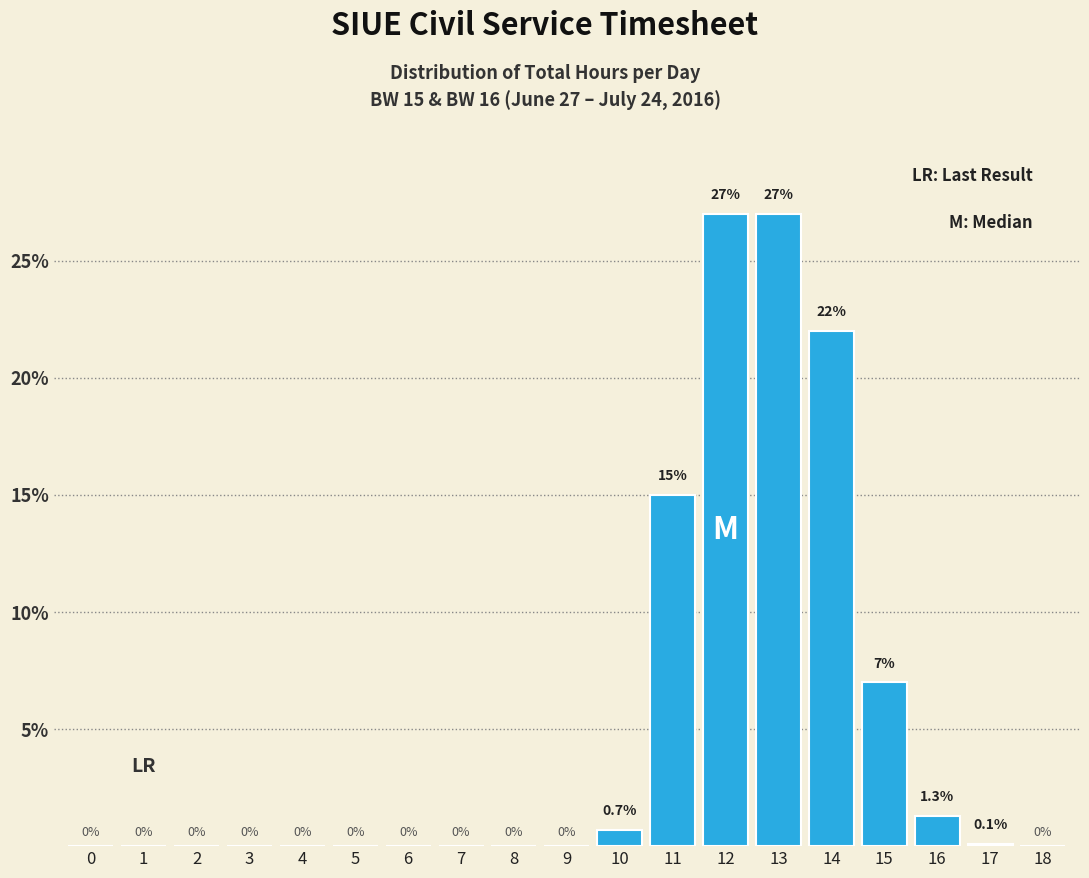

Reading right to left, extract all data points from this chart.

18=0.0	17=0.1	16=1.3	15=7.0	14=22.0	13=27.0	12=27.0	11=15.0	10=0.7	9=0.0	8=0.0	7=0.0	6=0.0	5=0.0	4=0.0	3=0.0	2=0.0	1=0.0	0=0.0